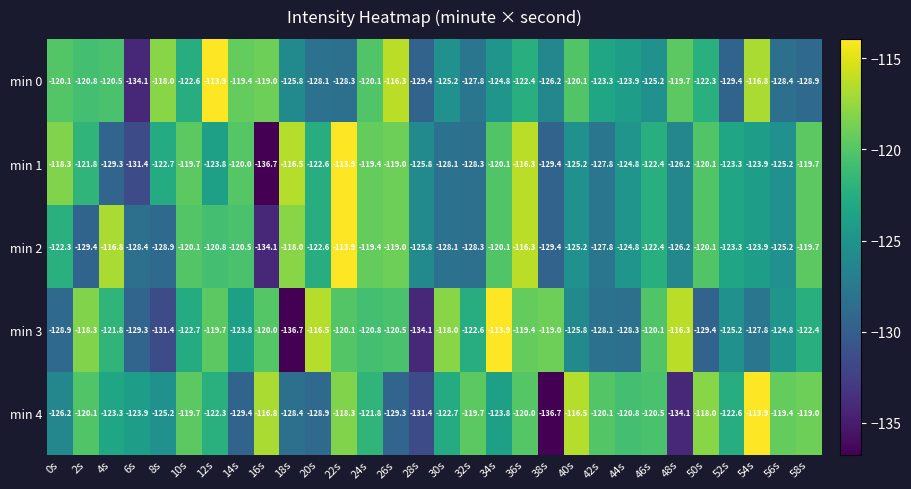

At which category is the sum across all series the highest?

36s